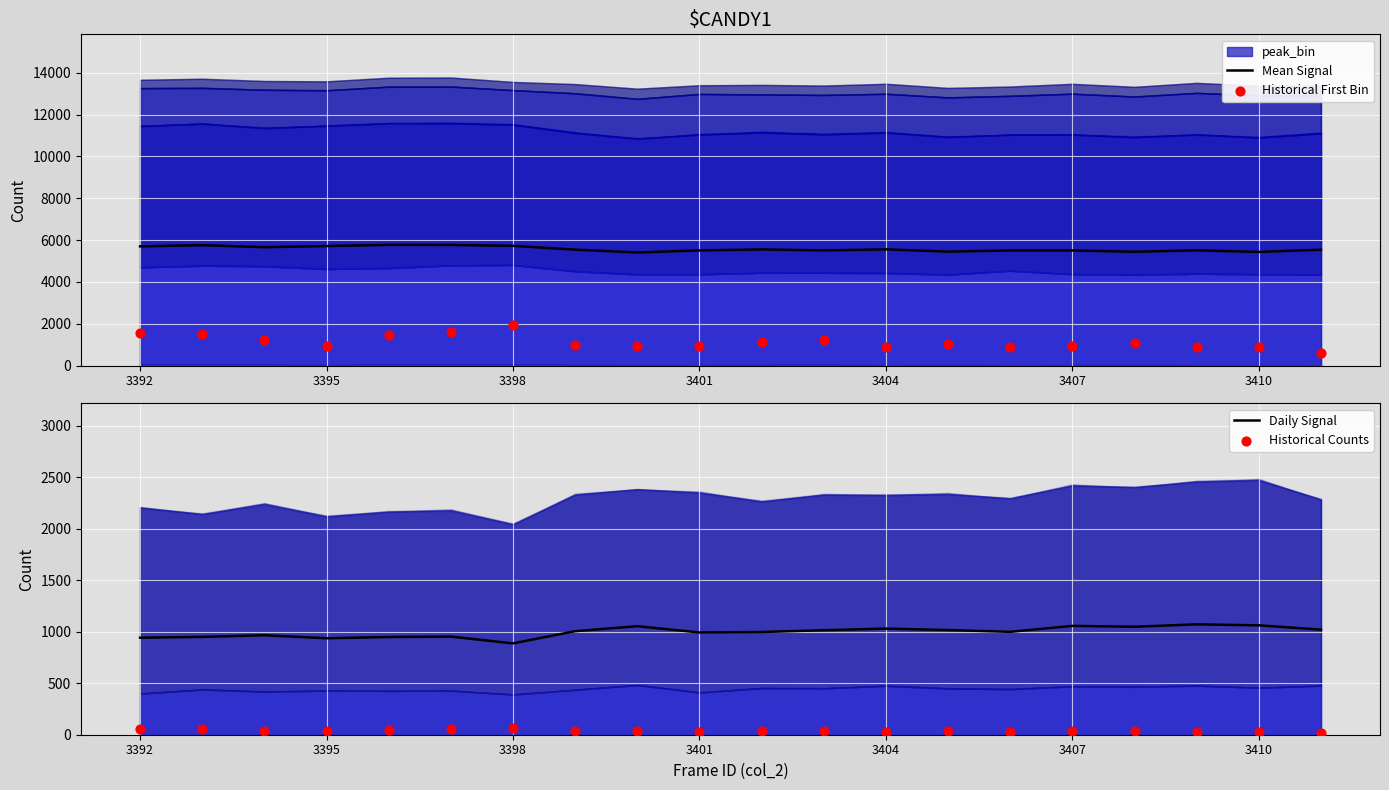

What is the total value across all series at 17?

7512.4